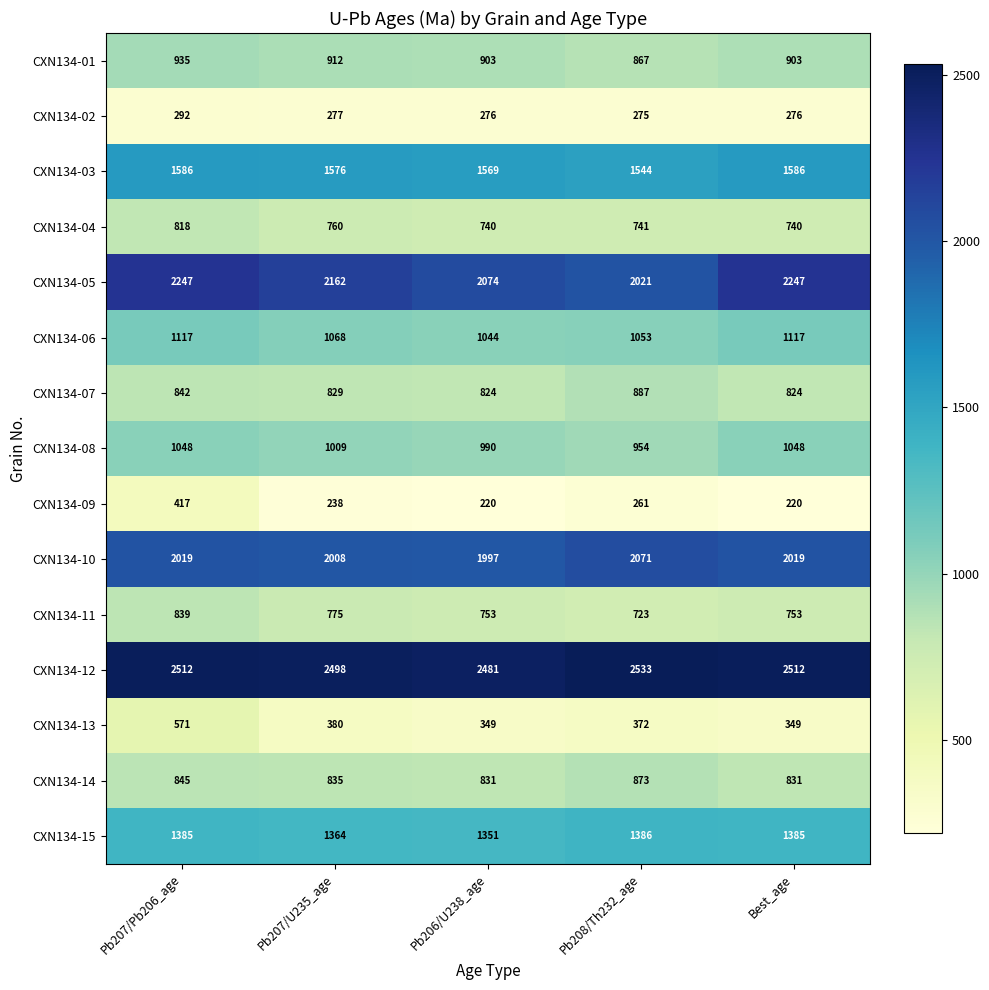

The CXN134-06 series shows 1775 at Best_age. True or false?

False